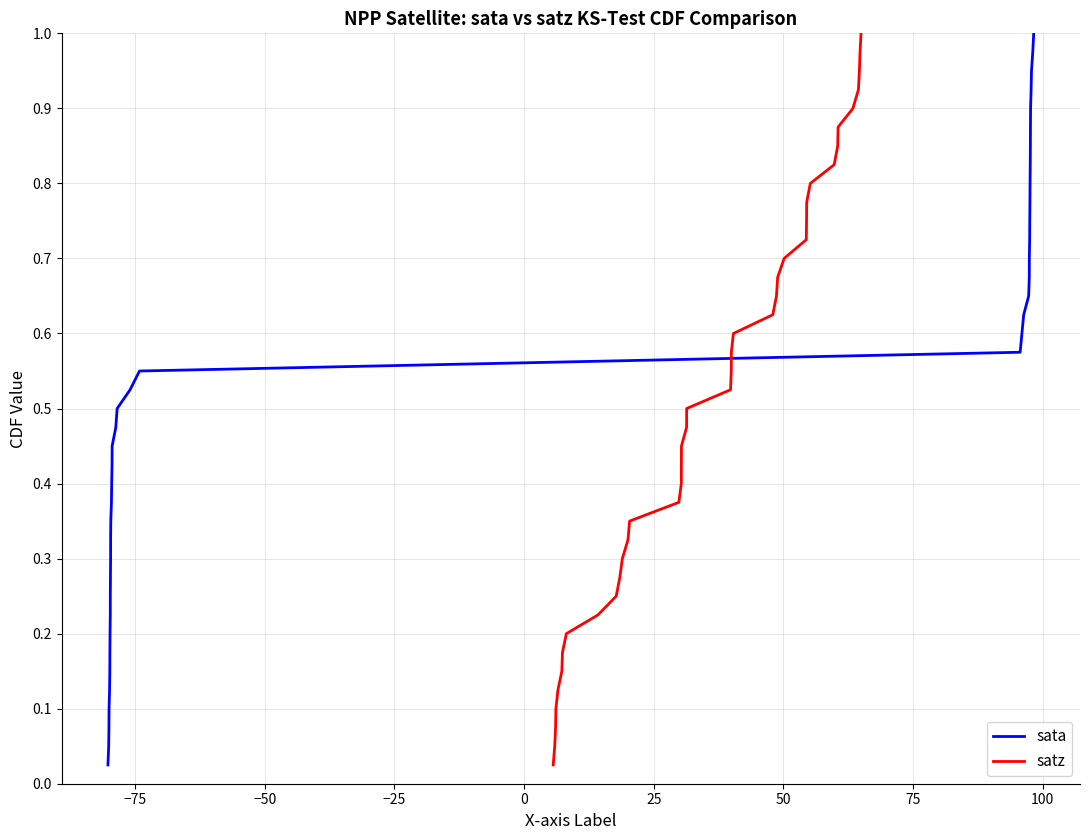

What are all the series names shown in the legend?

sata, satz